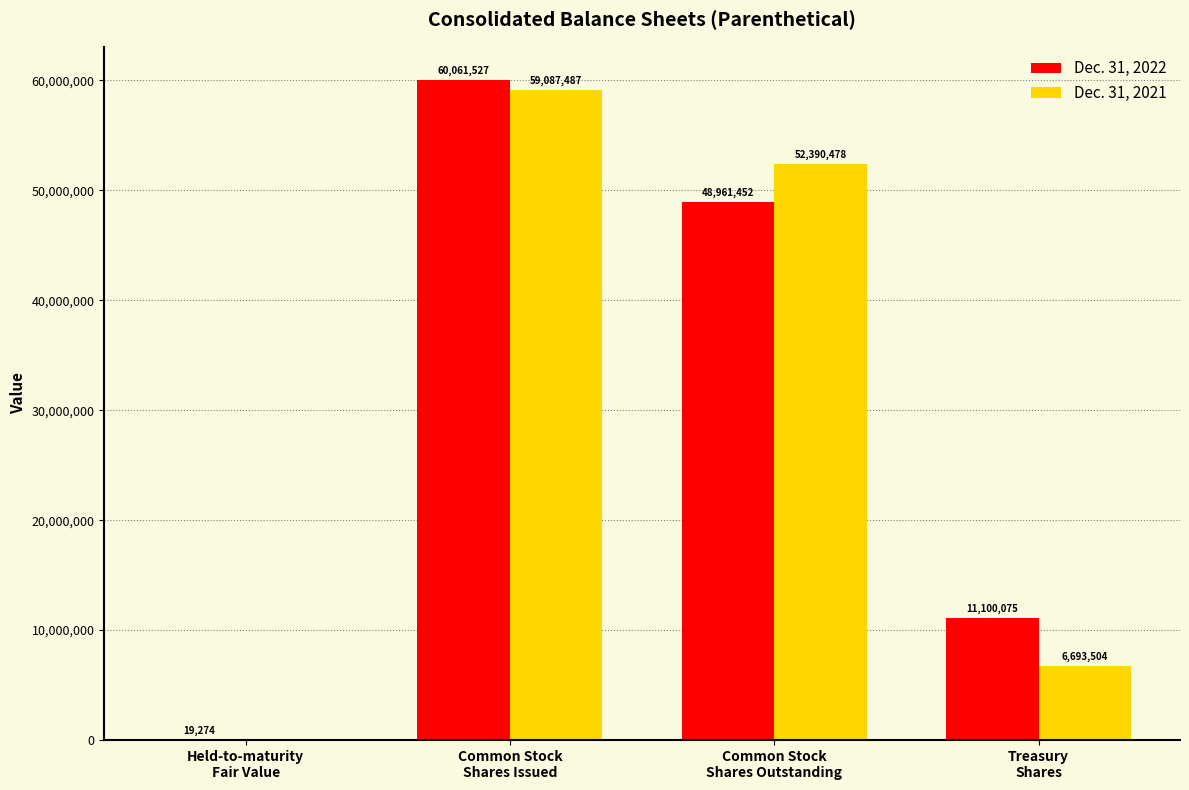

What is the highest value of the Dec. 31, 2021 series?

59087487